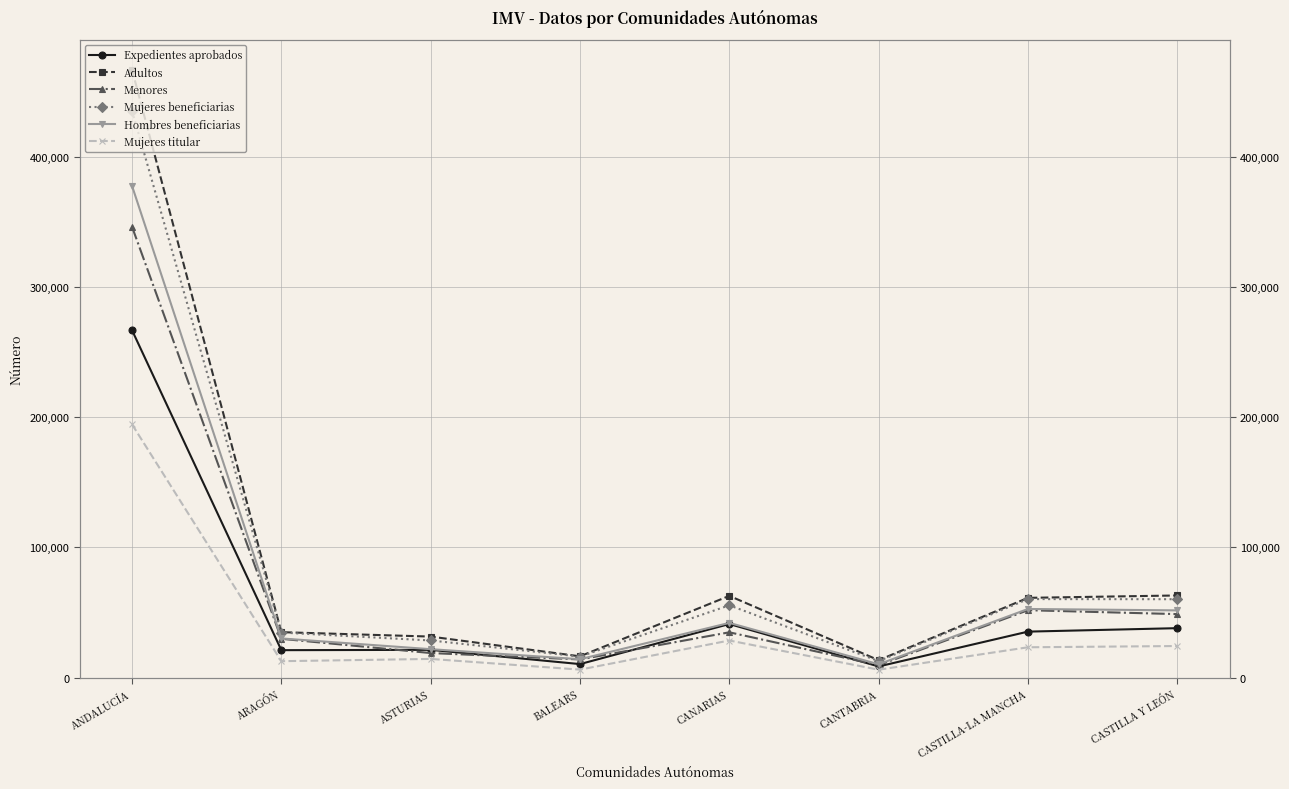

True or false: Expedientes aprobados and Mujeres beneficiarias cross at least once.

False